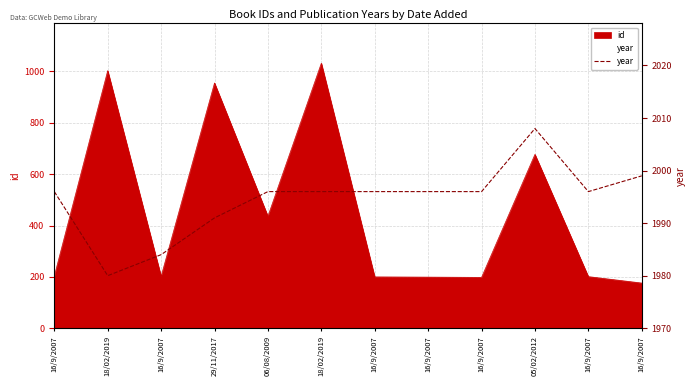

Does the chart have visible grid lines?

Yes